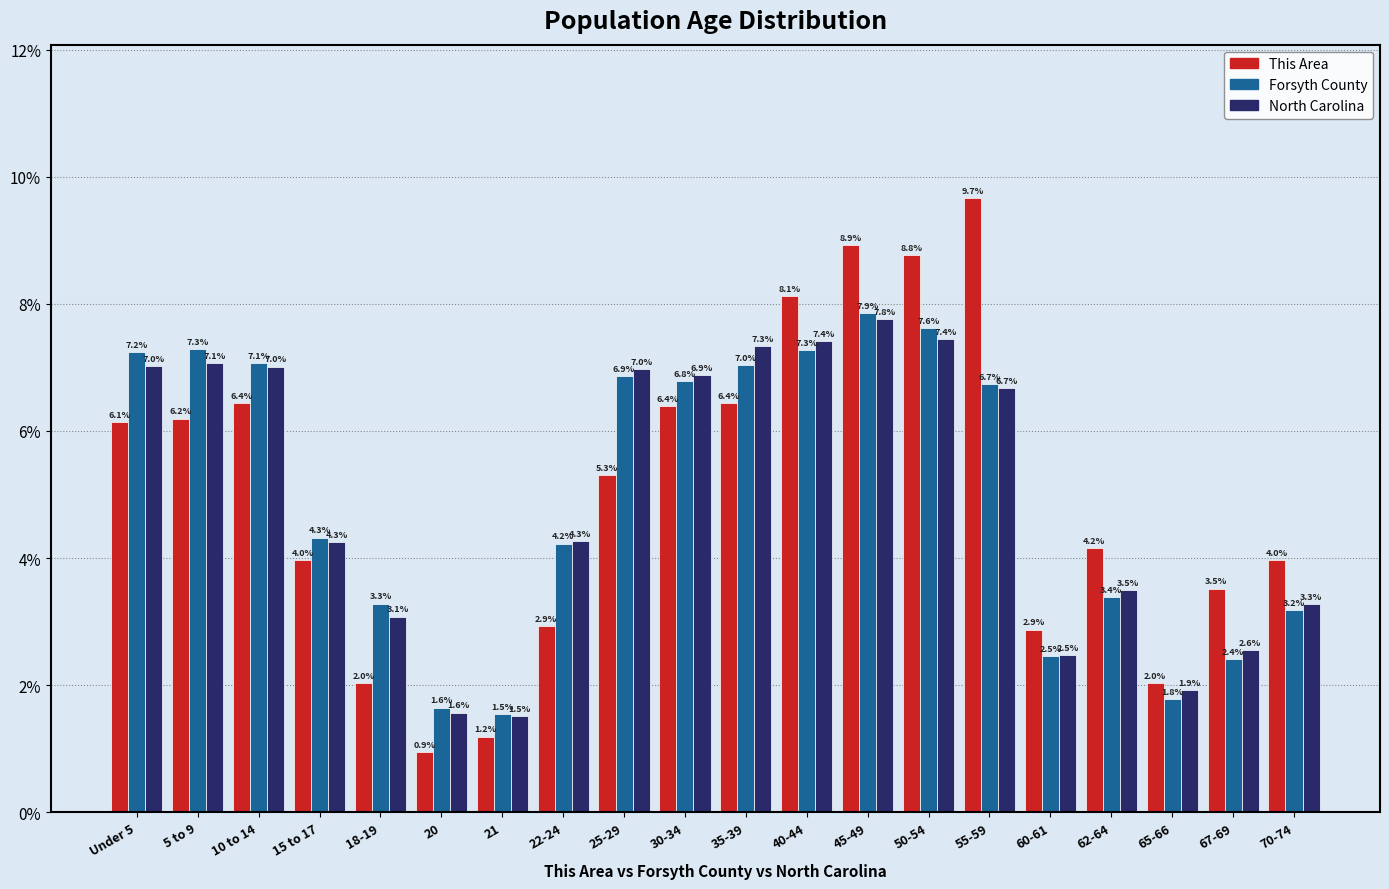

Reading left to right, extract all data points from this chart.

This Area: 6.1	6.2	6.4	4.0	2.0	0.9	1.2	2.9	5.3	6.4	6.4	8.1	8.9	8.8	9.7	2.9	4.2	2.0	3.5	4.0
Forsyth County: 7.2	7.3	7.1	4.3	3.3	1.6	1.5	4.2	6.9	6.8	7.0	7.3	7.9	7.6	6.7	2.5	3.4	1.8	2.4	3.2
North Carolina: 7.0	7.1	7.0	4.3	3.1	1.6	1.5	4.3	7.0	6.9	7.3	7.4	7.8	7.4	6.7	2.5	3.5	1.9	2.6	3.3